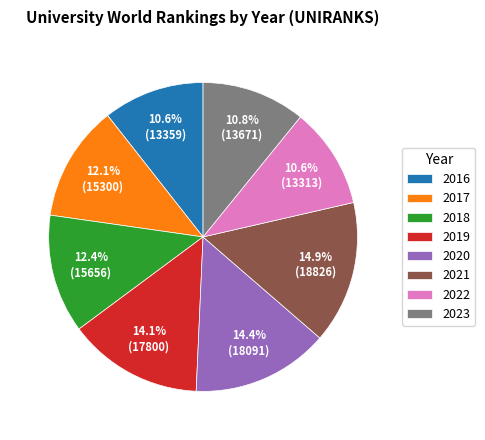

Does 2018 account for over 50% of the chart?

No